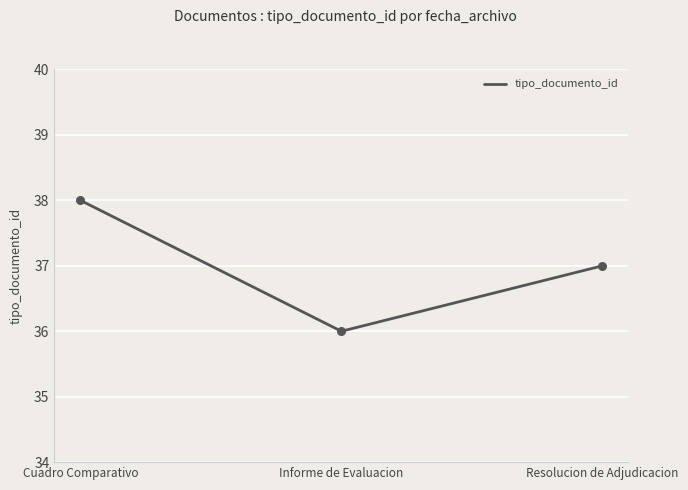

Between Cuadro Comparativo and Informe de Evaluacion, which is larger?

Cuadro Comparativo